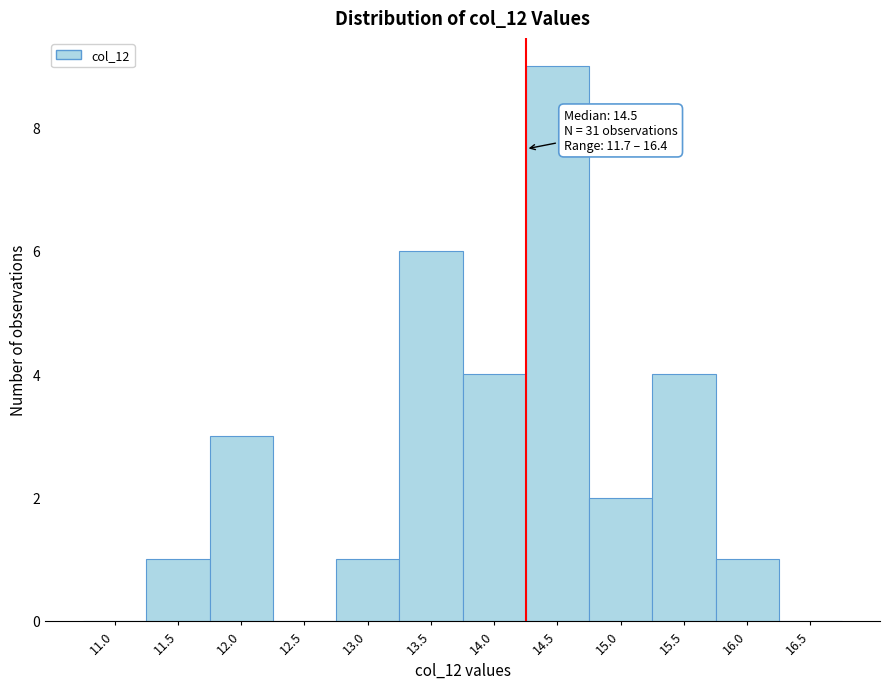

Reading right to left, list all the values displayed in this chart.

16.5=0	16.0=1	15.5=4	15.0=2	14.5=9	14.0=4	13.5=6	13.0=1	12.5=0	12.0=3	11.5=1	11.0=0